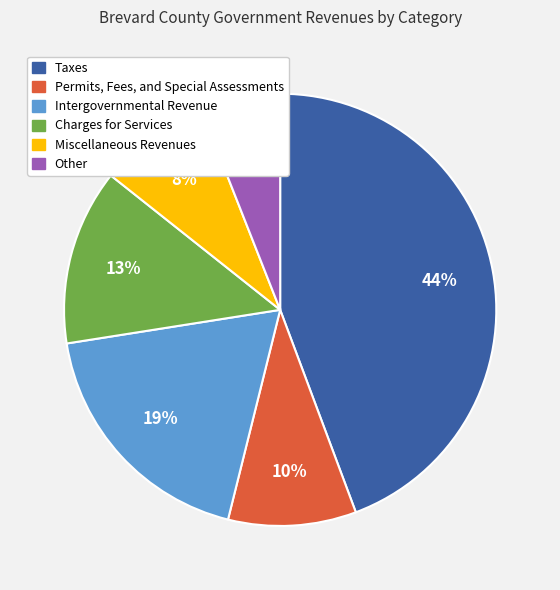

What is the ratio of the value at Charges for Services to the value at Taxes?

0.3